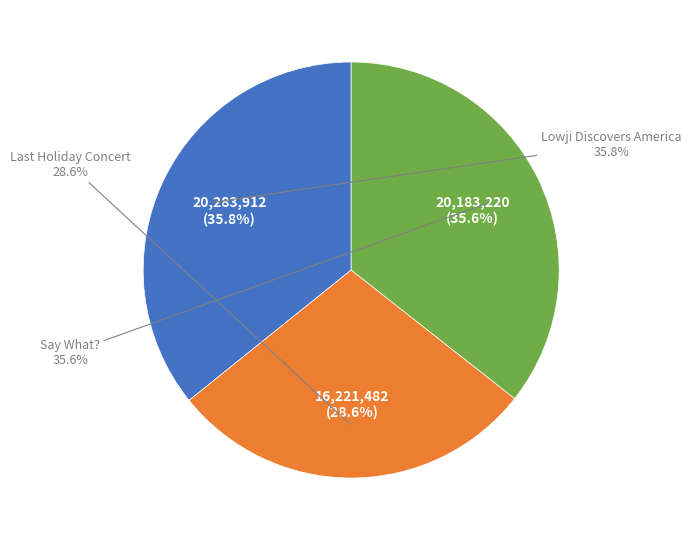

Rank the categories by value from lowest to highest.

Last Holiday Concert, Say What?, Lowji Discovers America